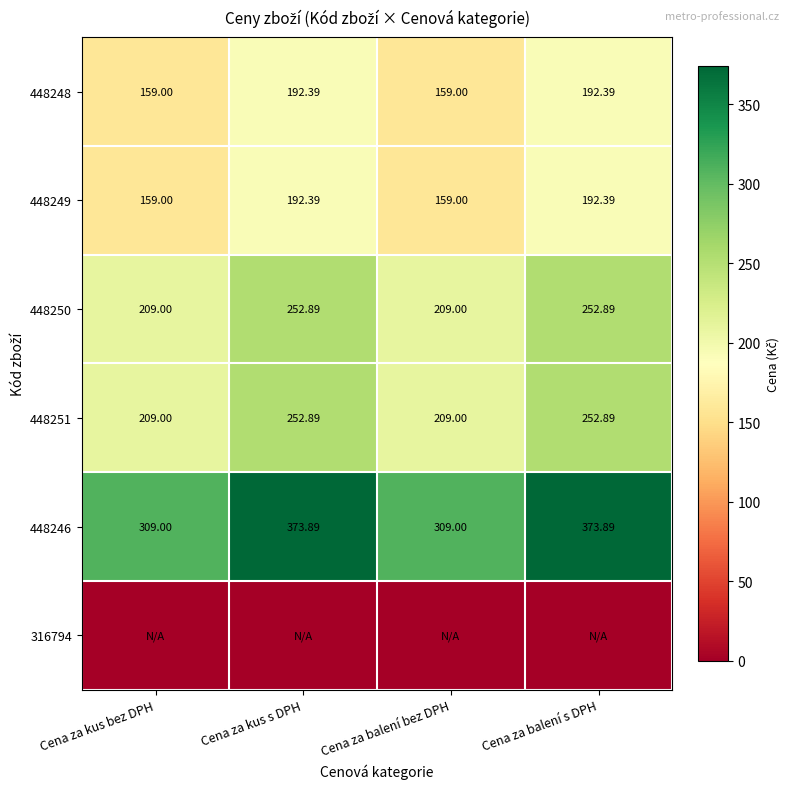

At which label does 448251 first exceed 252?

Cena za kus s DPH